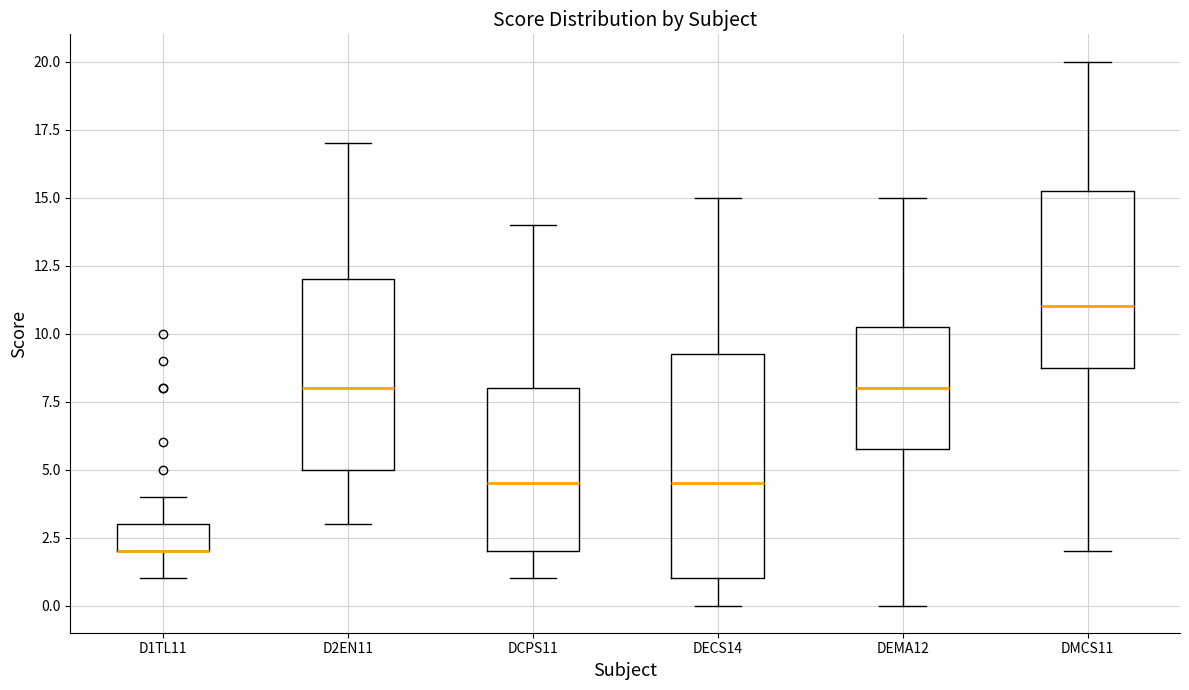

Comparing the boxes themselves (not the whiskers), which one is the tallest?

DECS14